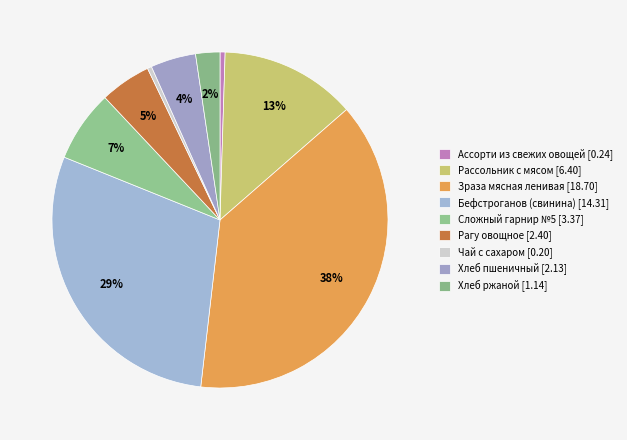

To the nearest percent, what is the average slice percentage?

11%